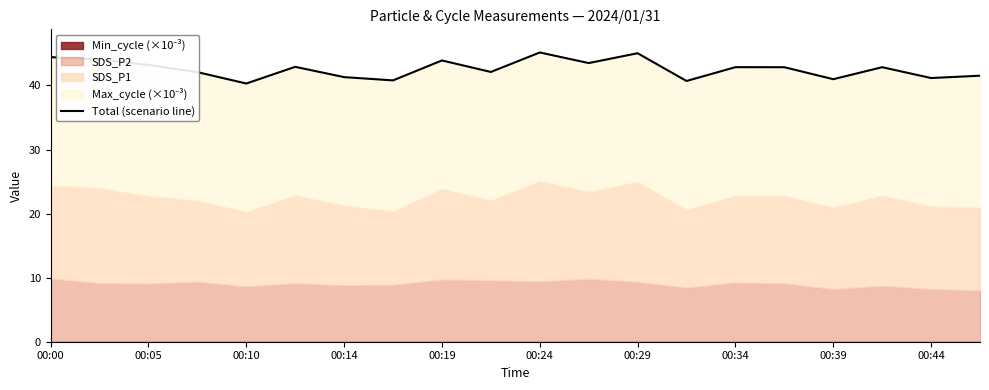

What is the difference between the maximum and second lowest values?

4.5